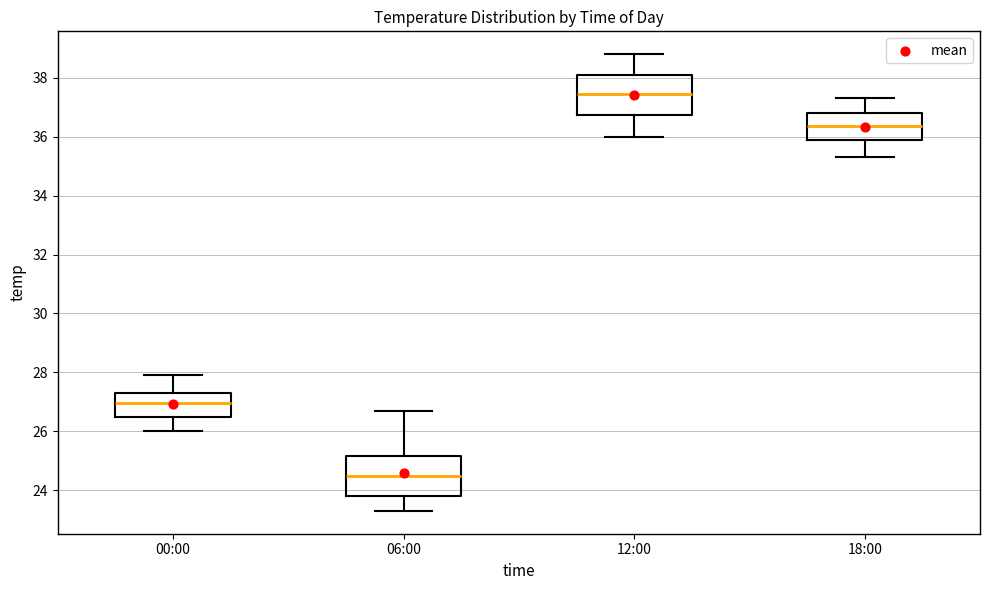

Which box has the highest median line?

12:00